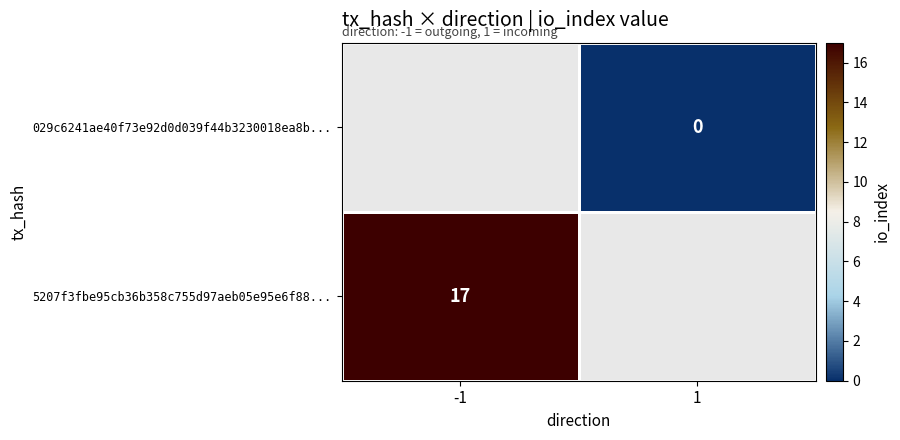

The 5207f3fbe95cb36b358c755d97aeb05e95e6f88... series shows 17 at -1. True or false?

True